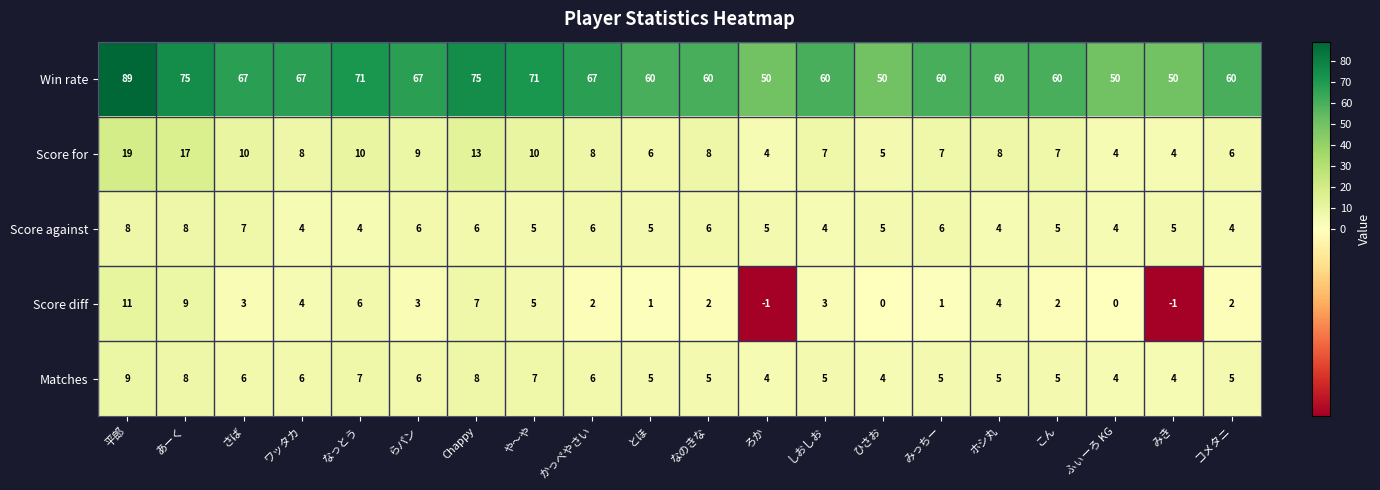

The Matches series shows 5 at なのきな. True or false?

True